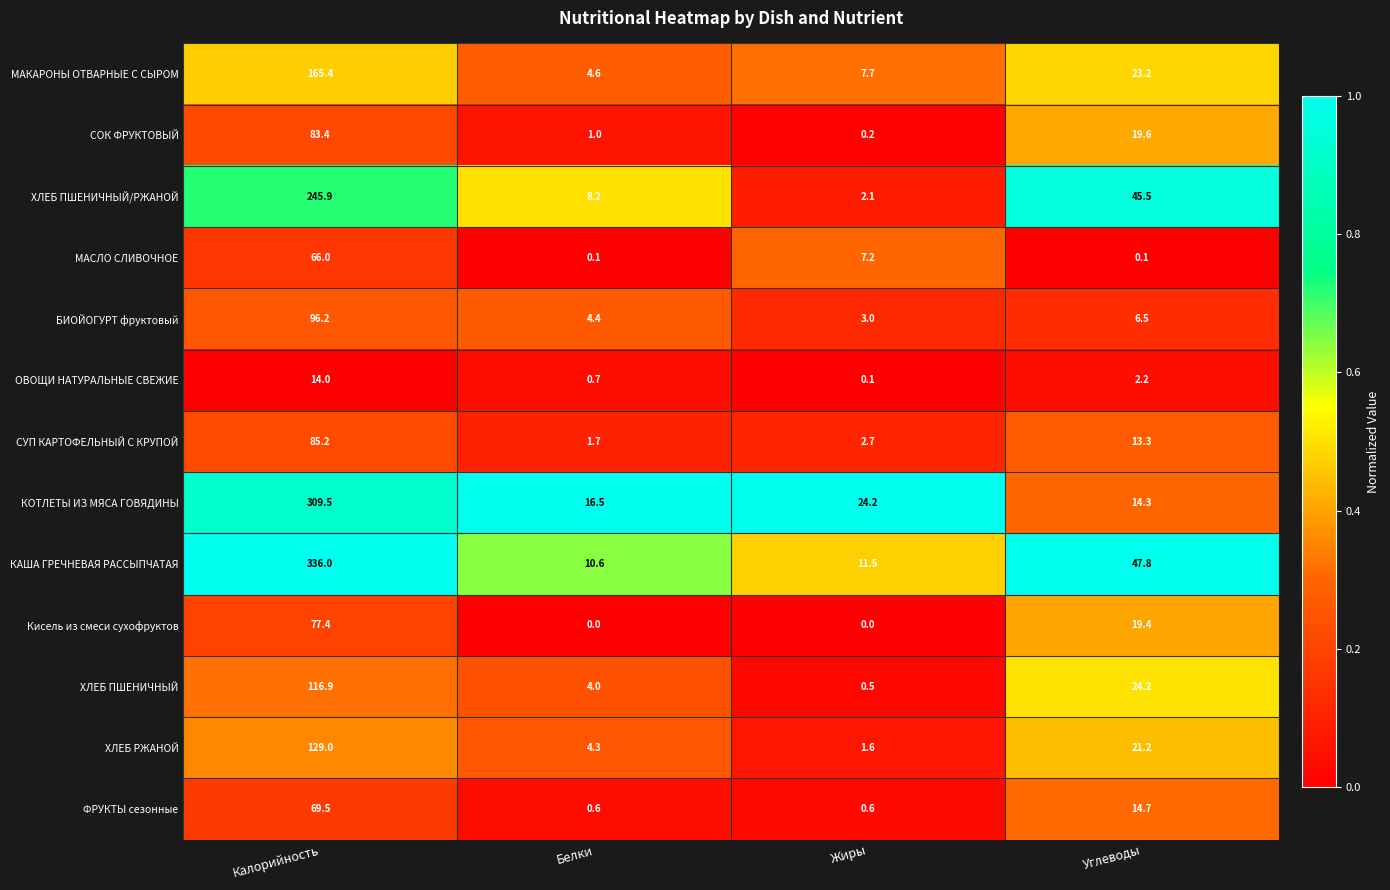

The value of КОТЛЕТЫ ИЗ МЯСА ГОВЯДИНЫ at Белки is 16.5. True or false?

True